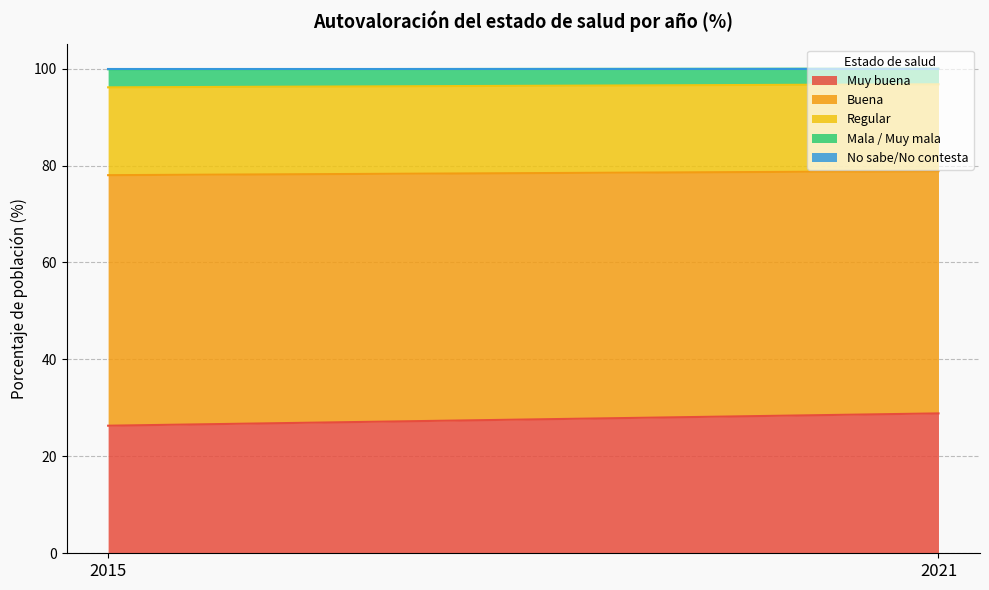

Is it true that Regular equals 18.1 at 2015?

True